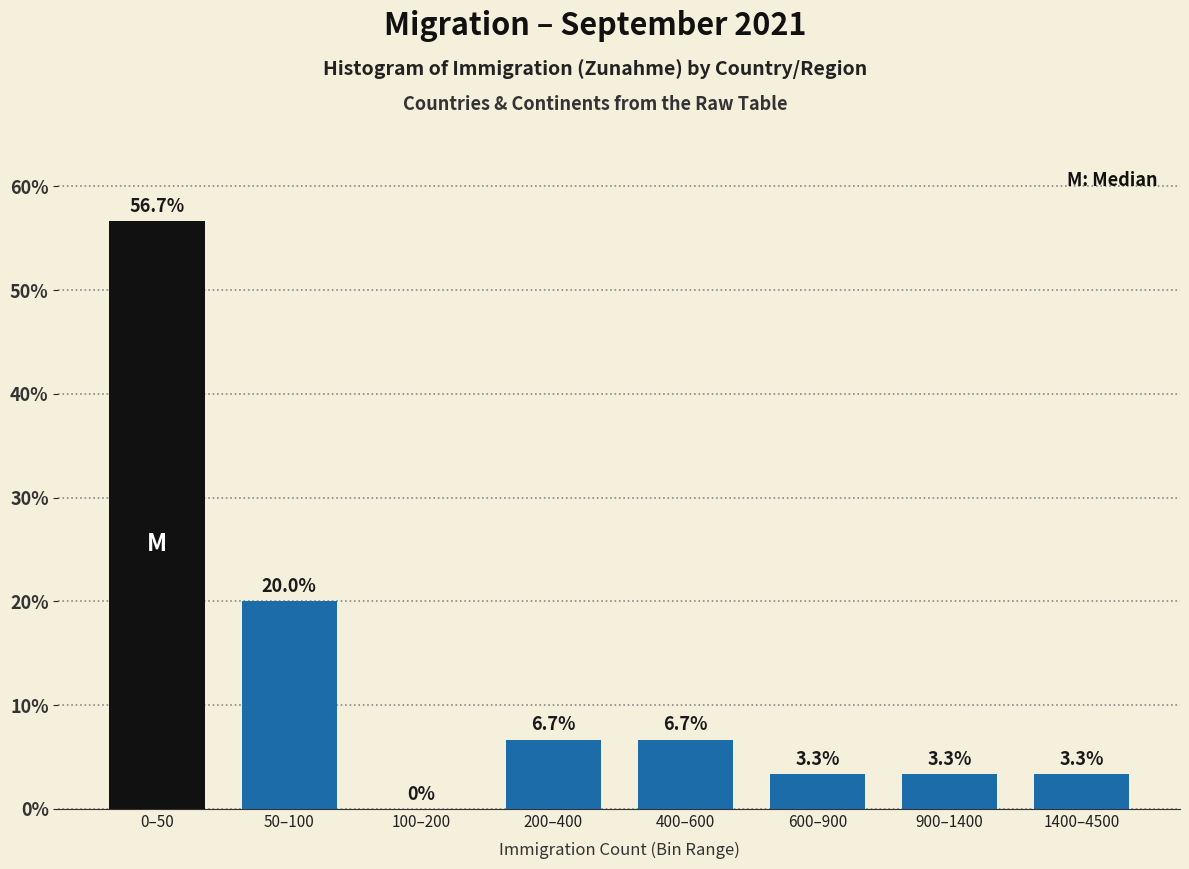

Reading left to right, list all the values displayed in this chart.

0–50=56.7	50–100=20.0	100–200=0.0	200–400=6.7	400–600=6.7	600–900=3.3	900–1400=3.3	1400–4500=3.3